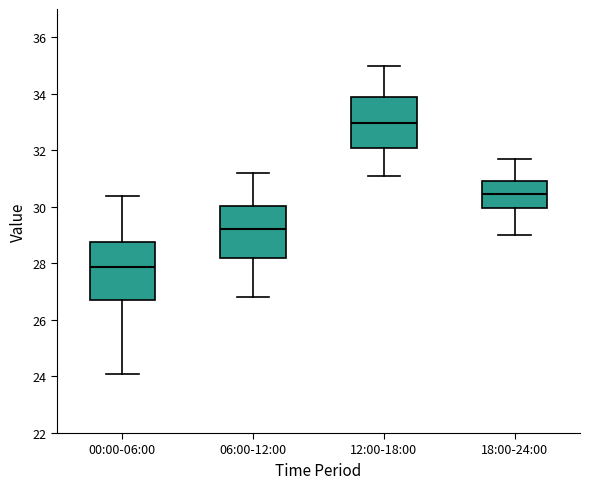

Reading left to right, transcribe this box plot: for each box, give where its median line is, the range the box spans, and where its two whiskers end, as read against the y-axis. The values are not printed on the chart, so give them approximately, as read against the axis.

00:00-06:00: median 27.8, box 26.8 to 28.8, whiskers 24.2 to 30.4
06:00-12:00: median 29.2, box 28.2 to 30.0, whiskers 26.8 to 31.2
12:00-18:00: median 33.0, box 32.0 to 33.8, whiskers 31.2 to 35.0
18:00-24:00: median 30.4, box 30.0 to 31.0, whiskers 29.0 to 31.8